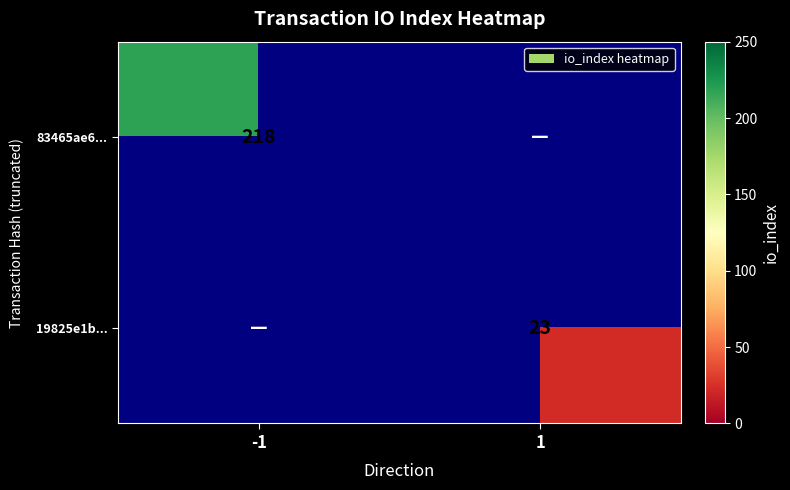

Is the value of 19825e1b... at 1 greater than the value of 83465ae6... at -1?

No